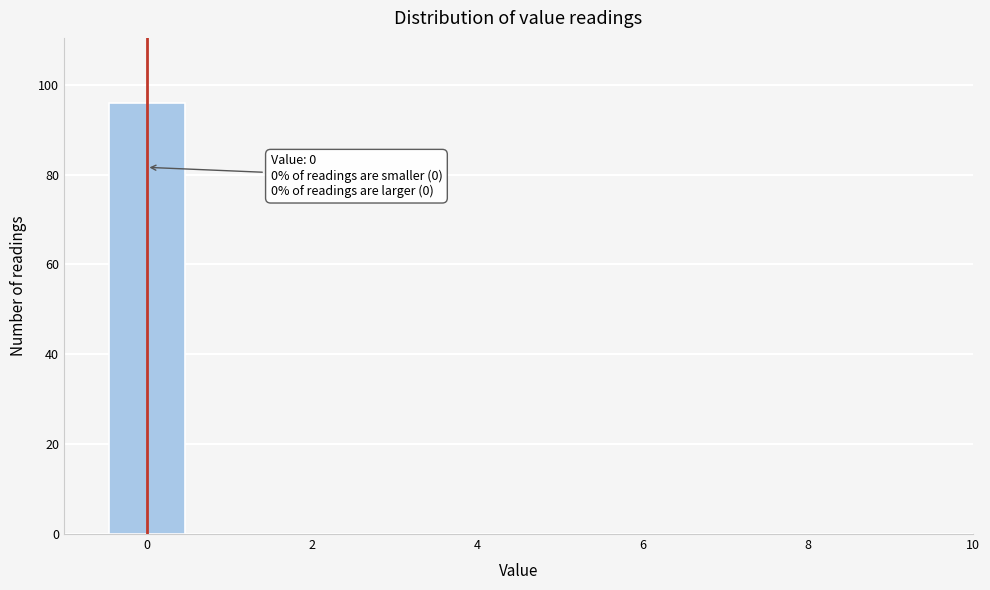

Which range on the x-axis has the tallest bar?

-0.5 to 0.5